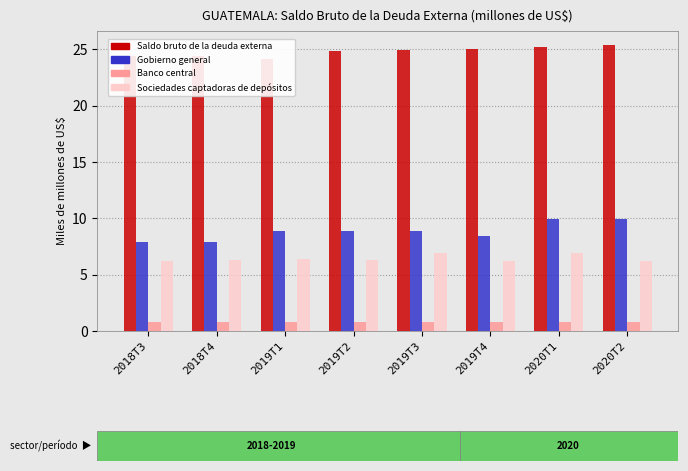

Reading left to right, transcribe all the data shown in this chart.

Saldo bruto de la deuda externa: 2018T3=24.4	2018T4=24.5	2019T1=24.1	2019T2=24.9	2019T3=25.0	2019T4=25.1	2020T1=25.2	2020T2=25.4
Gobierno general: 2018T3=7.9	2018T4=7.9	2019T1=8.9	2019T2=8.9	2019T3=8.9	2019T4=8.5	2020T1=9.9	2020T2=9.9
Banco central: 2018T3=0.8	2018T4=0.8	2019T1=0.8	2019T2=0.8	2019T3=0.8	2019T4=0.8	2020T1=0.8	2020T2=0.8
Sociedades captadoras de depósitos: 2018T3=6.3	2018T4=6.3	2019T1=6.4	2019T2=6.3	2019T3=6.9	2019T4=6.2	2020T1=6.9	2020T2=6.2